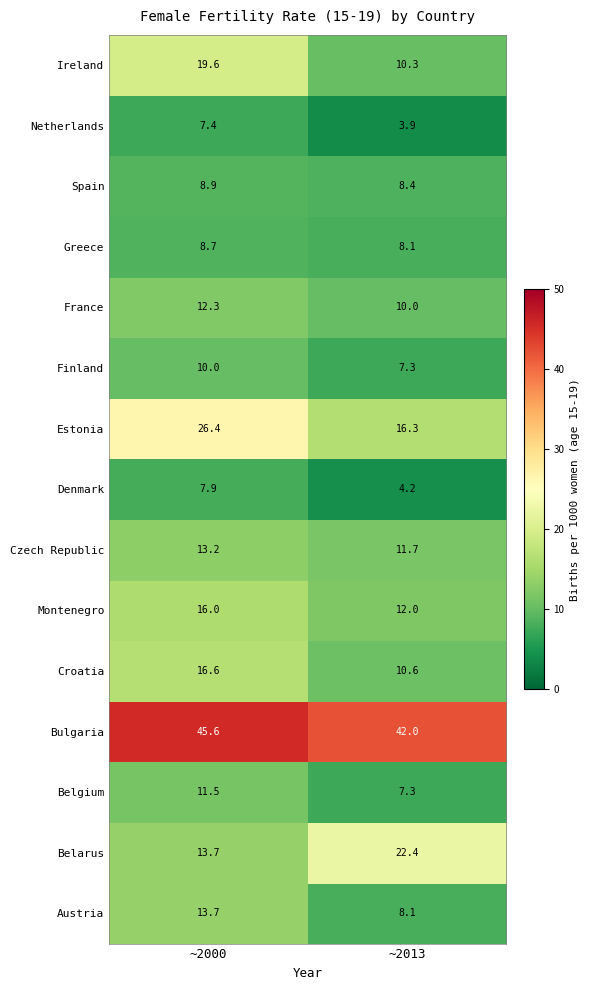

Reading left to right, transcribe all the data shown in this chart.

Ireland: 19.6	10.3
Netherlands: 7.4	3.9
Spain: 8.9	8.4
Greece: 8.7	8.1
France: 12.3	10.0
Finland: 10.0	7.3
Estonia: 26.4	16.3
Denmark: 7.9	4.2
Czech Republic: 13.2	11.7
Montenegro: 16.0	12.0
Croatia: 16.6	10.6
Bulgaria: 45.6	42.0
Belgium: 11.5	7.3
Belarus: 13.7	22.4
Austria: 13.7	8.1